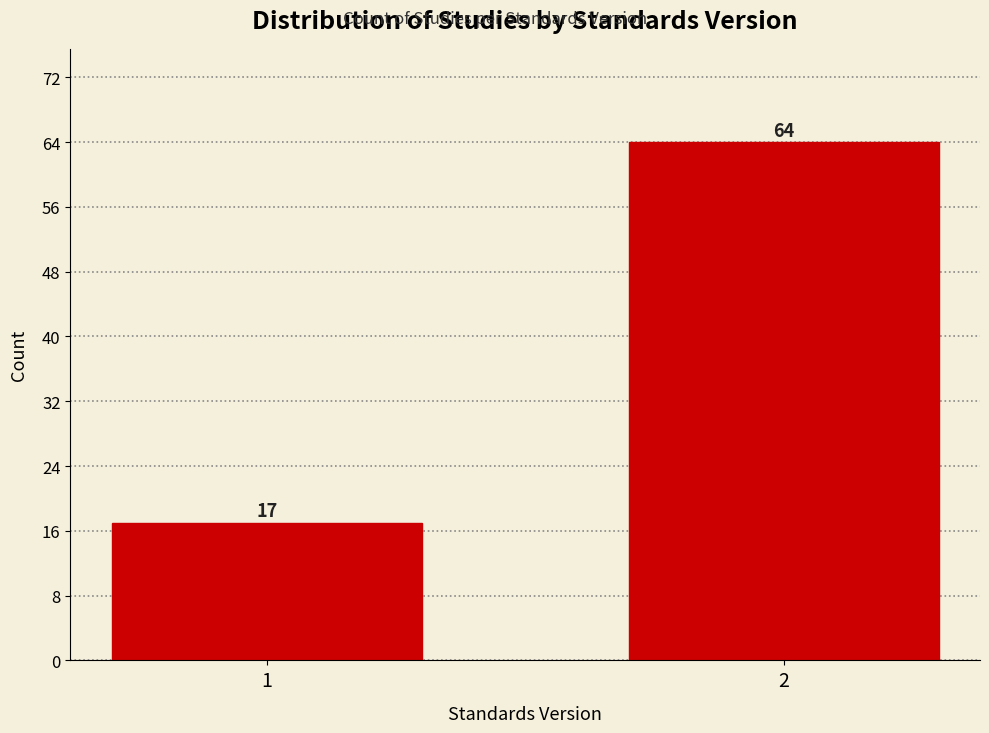

Reading left to right, list all the values displayed in this chart.

17	64